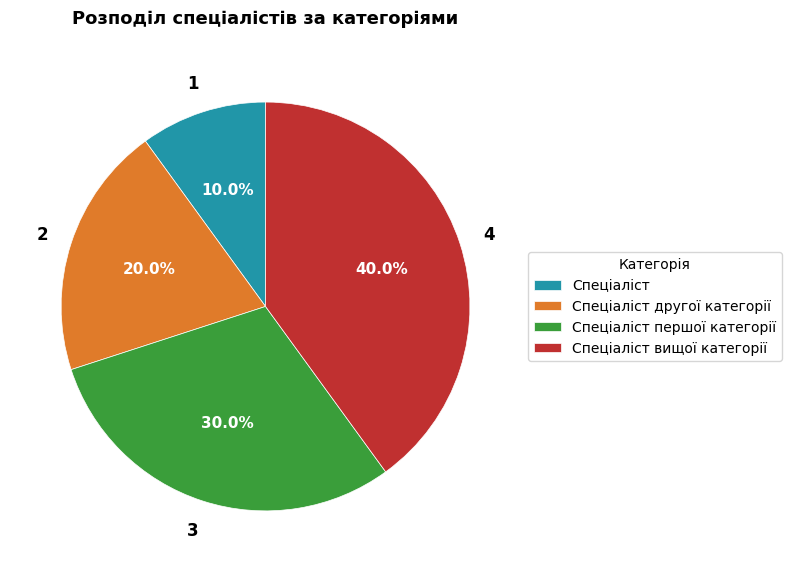

To the nearest percent, what is the average slice percentage?

25%